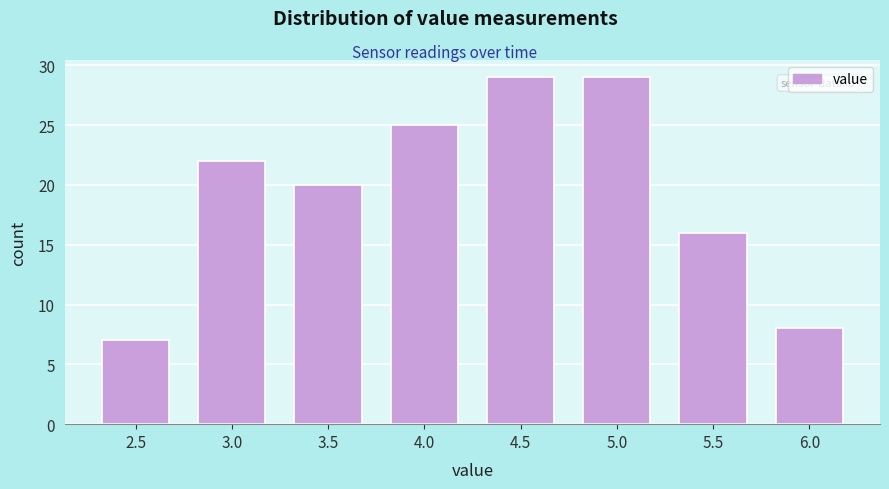

Reading right to left, list all the values displayed in this chart.

6.0=8	5.5=16	5.0=29	4.5=29	4.0=25	3.5=20	3.0=22	2.5=7